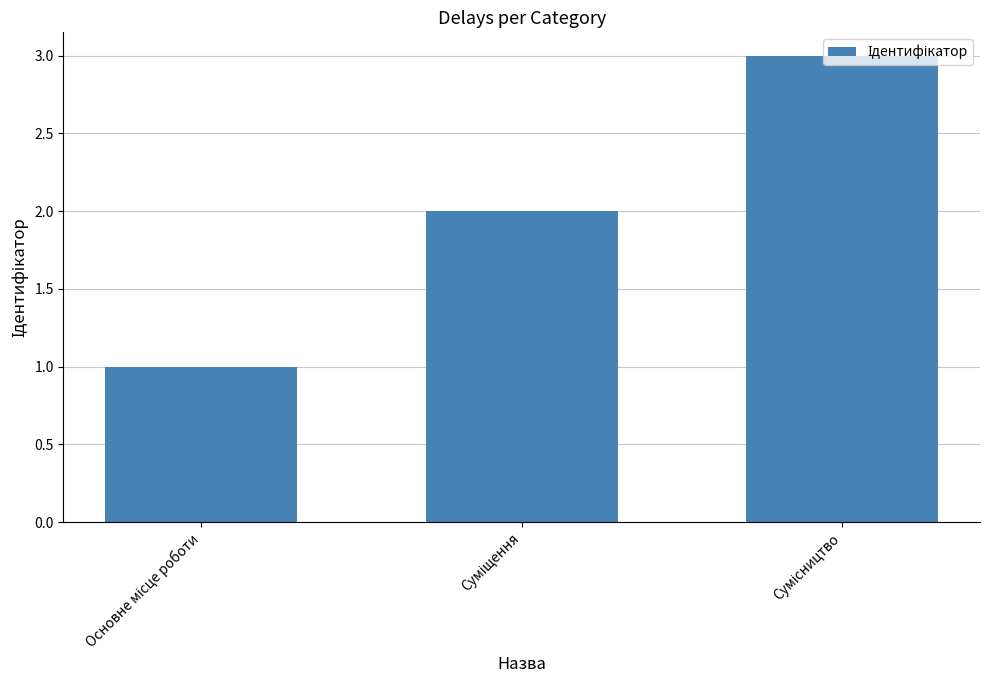

What is the value of the 2nd bar from the left?

2